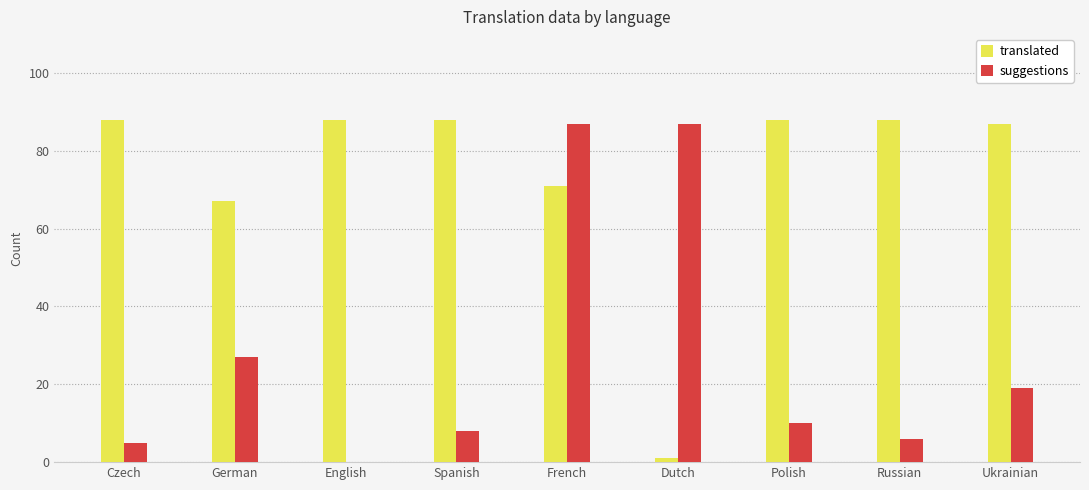

What is the greatest value displayed?

88